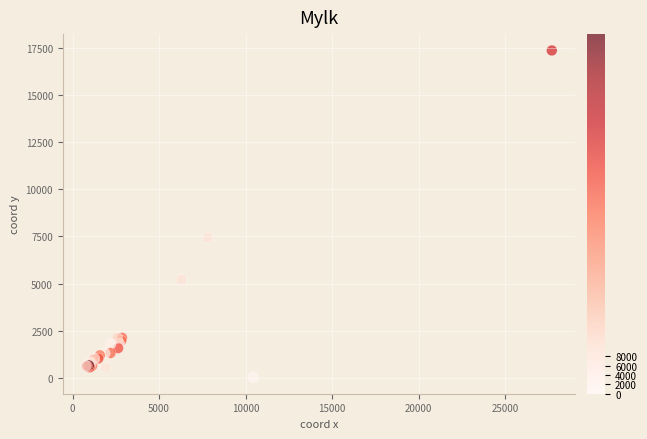

What Y value in the scatter plot is closest to 8697?

7448